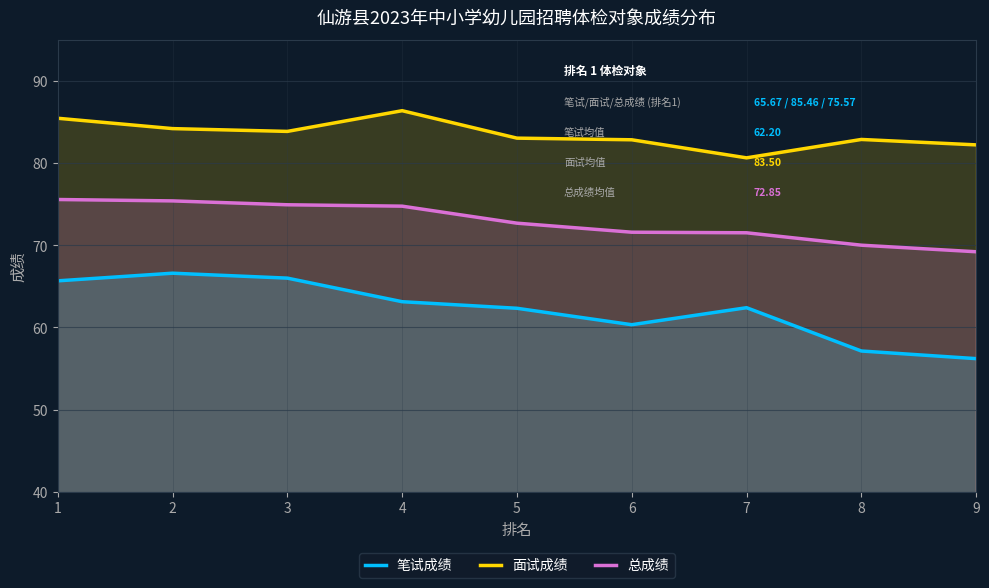

At which category does 笔试成绩 reach its first local valley?

6